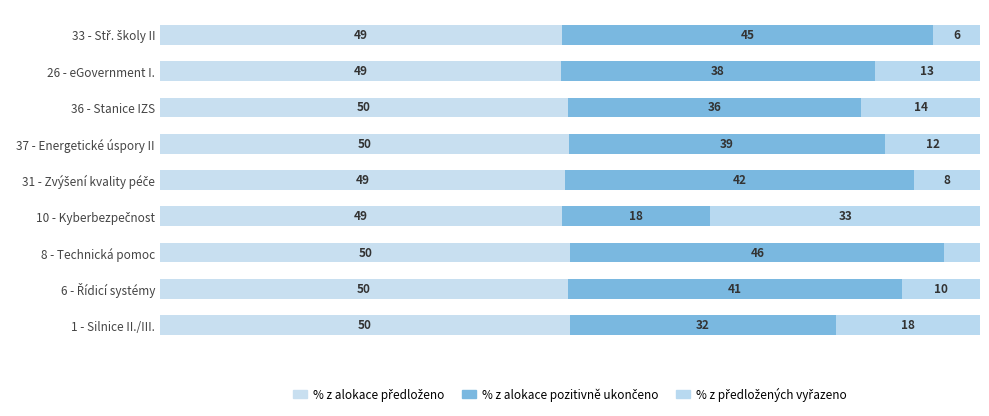

What is the sum of all % z alokace pozitivně ukončeno values?

337.1